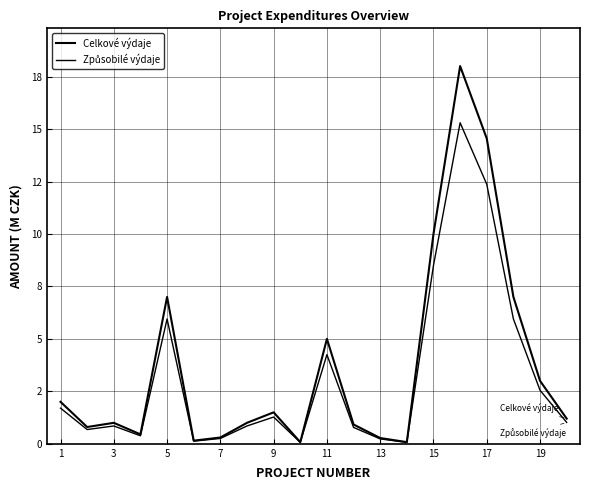

Does the chart display data point markers on the line(s)?

No